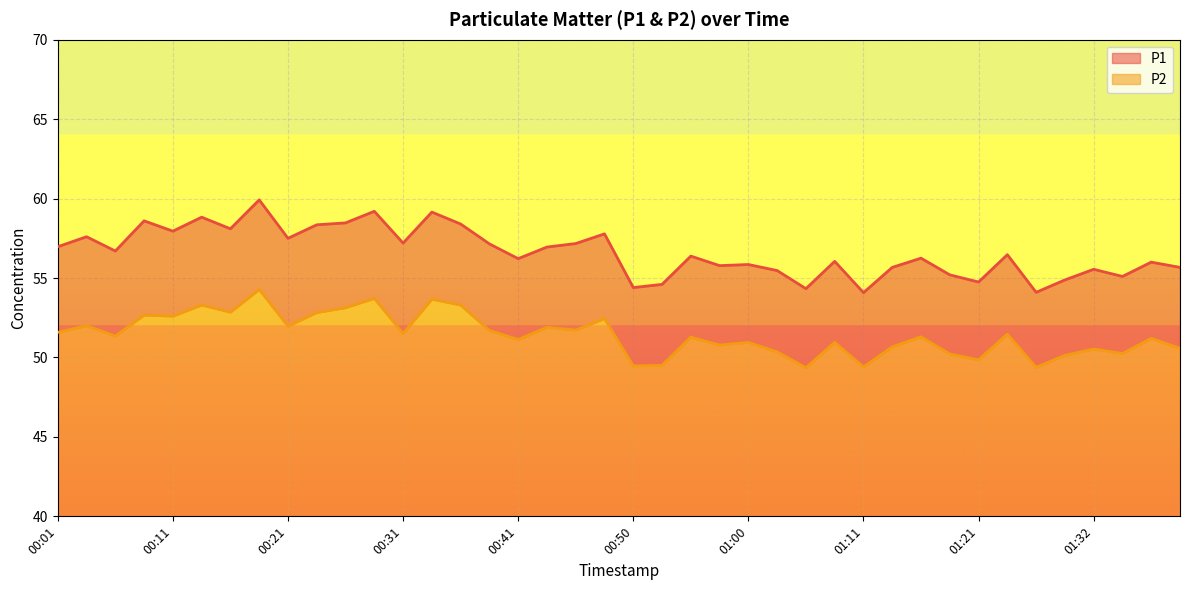

At which label does P2 first exceed 51?

00:01